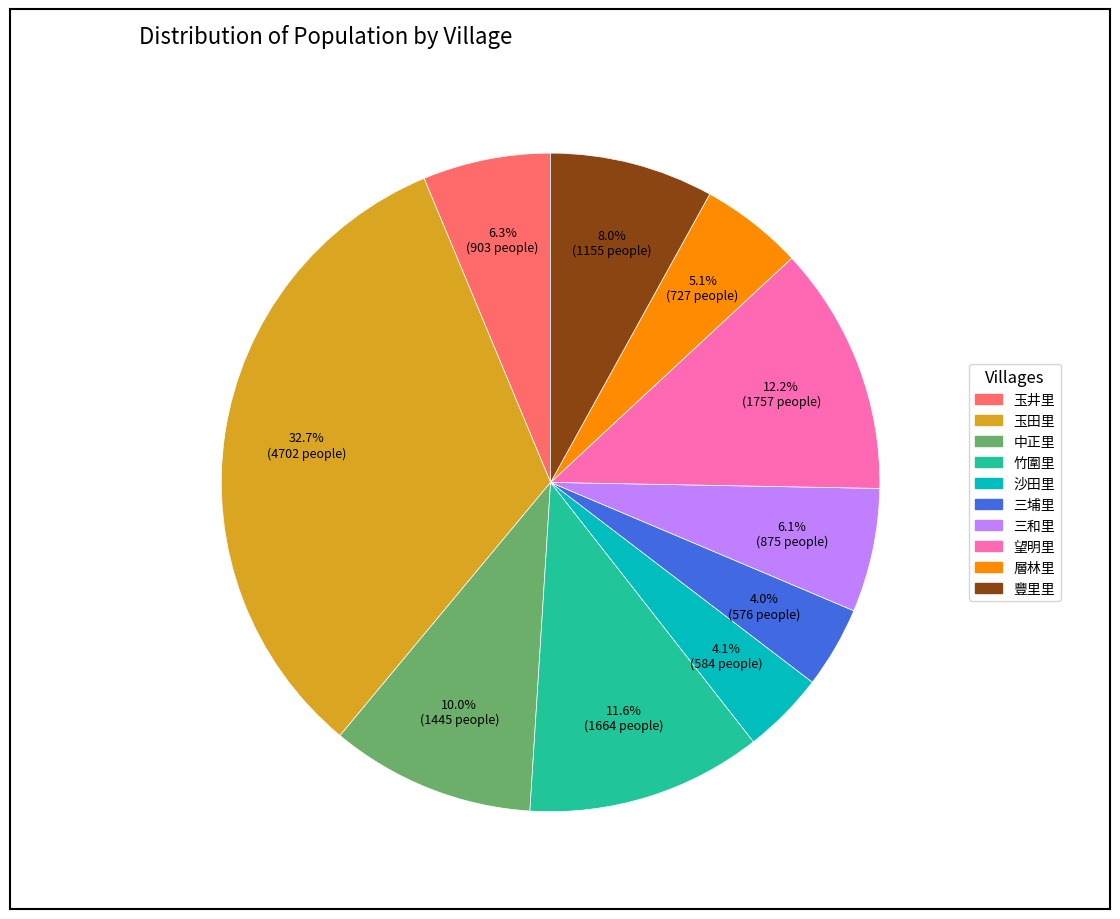

True or false: 玉井里 accounts for 20% of the total.

False